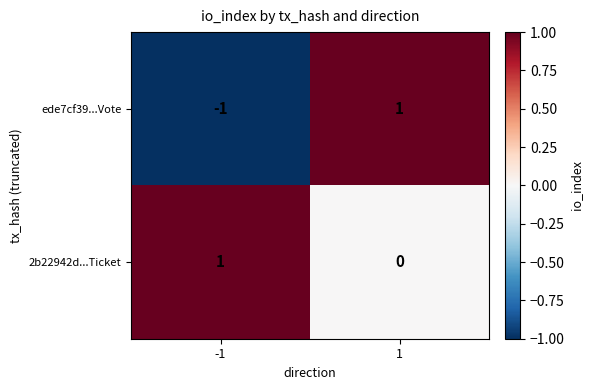

How many categories are shown in the chart?

2